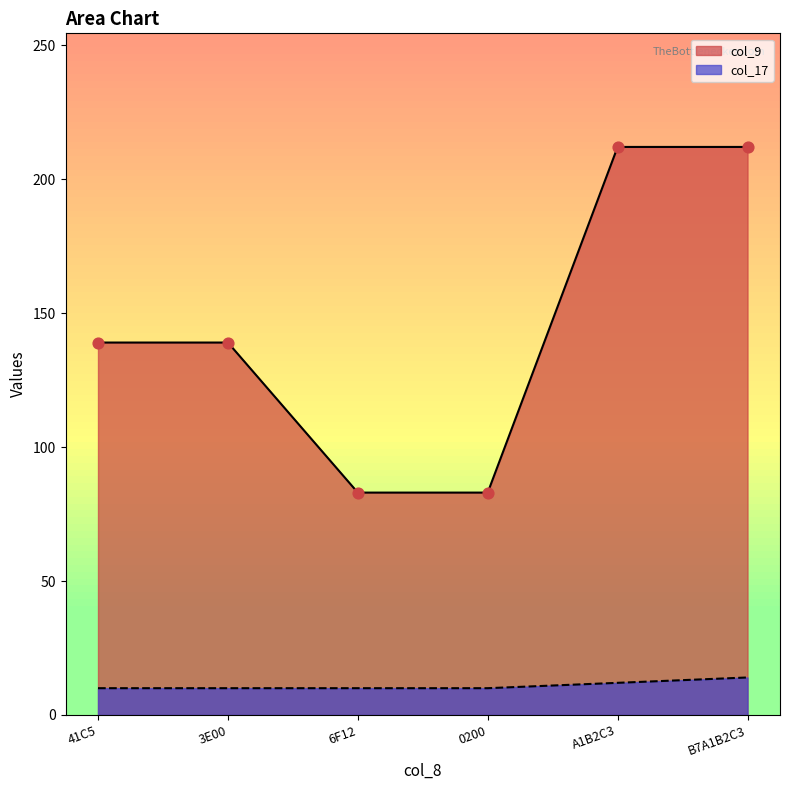

At how many categories does at least one series exceed 10?

6